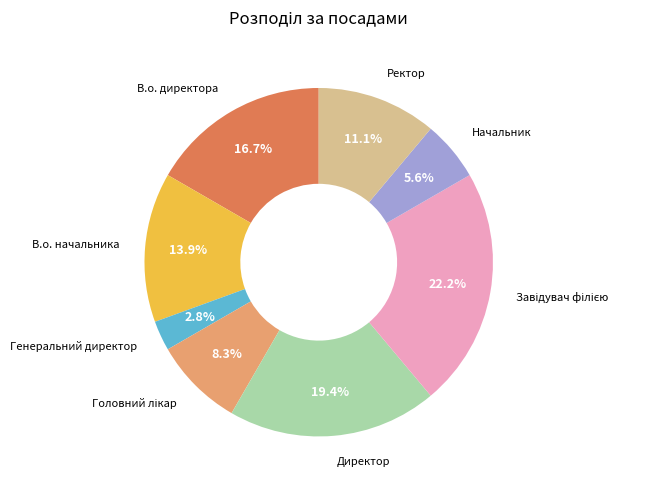

To the nearest percent, what is the difference between the largest and smallest slice percentages?

19%